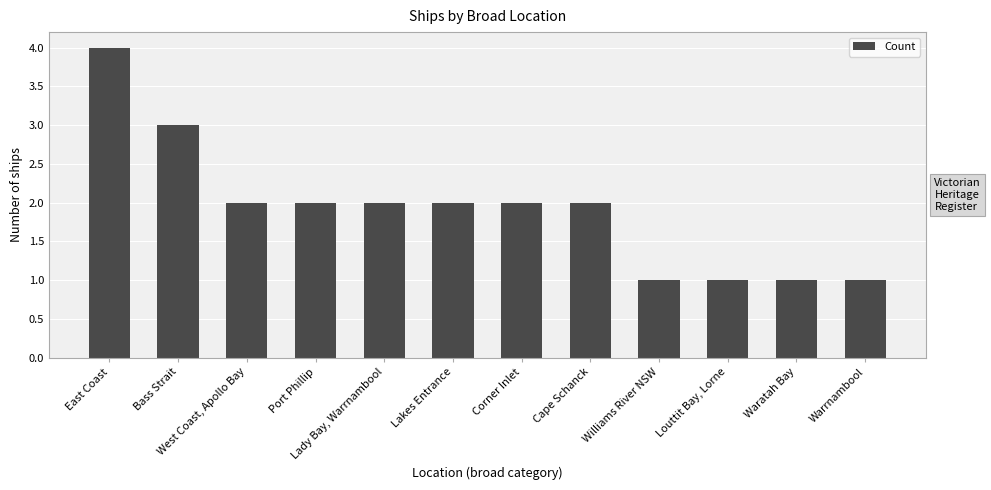

What is the minimum value shown in the chart?

1